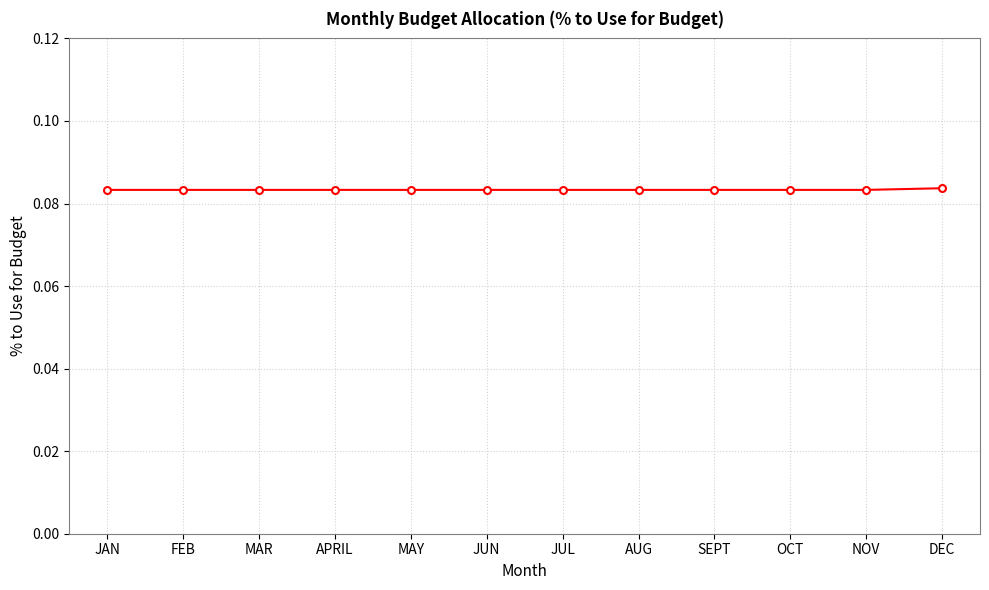

How many values are between 0 and 1?

12